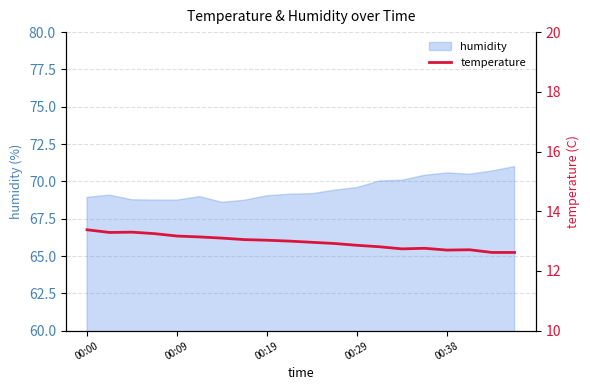

What is the change in value from 6 to 9?

-0.1